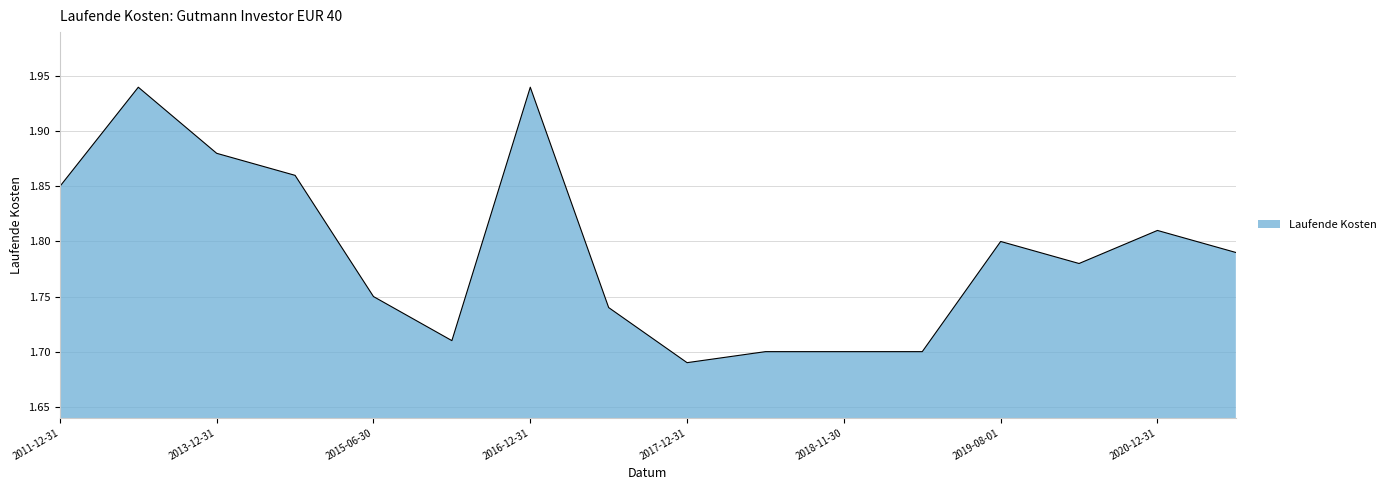

Does the chart have visible grid lines?

Yes